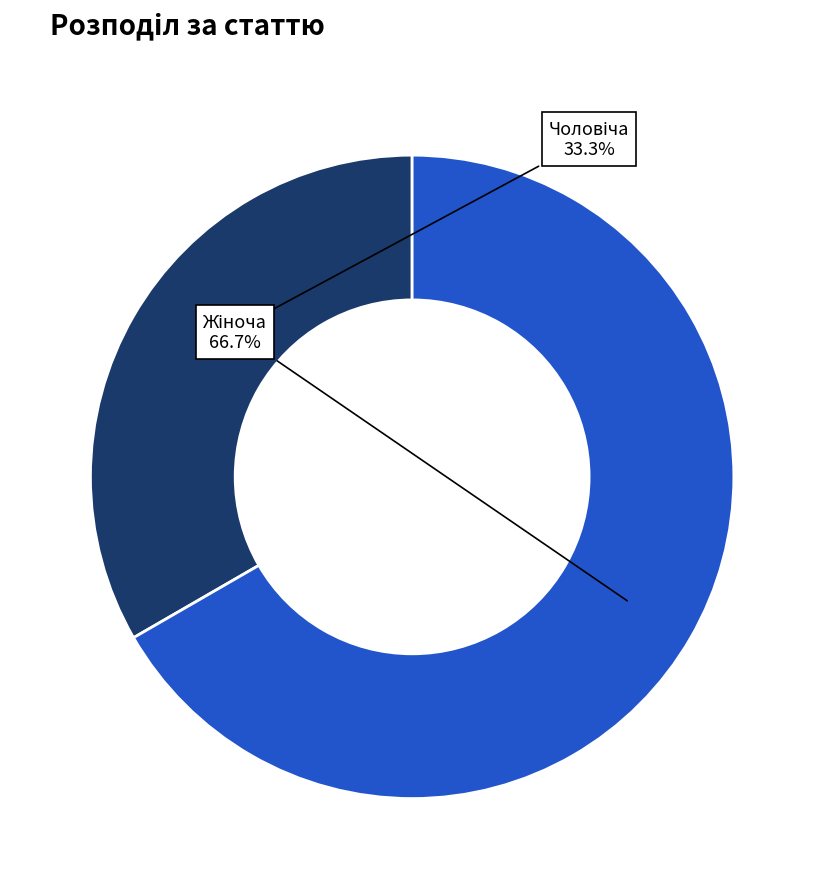

Is there any slice that represents more than half of the pie?

Yes